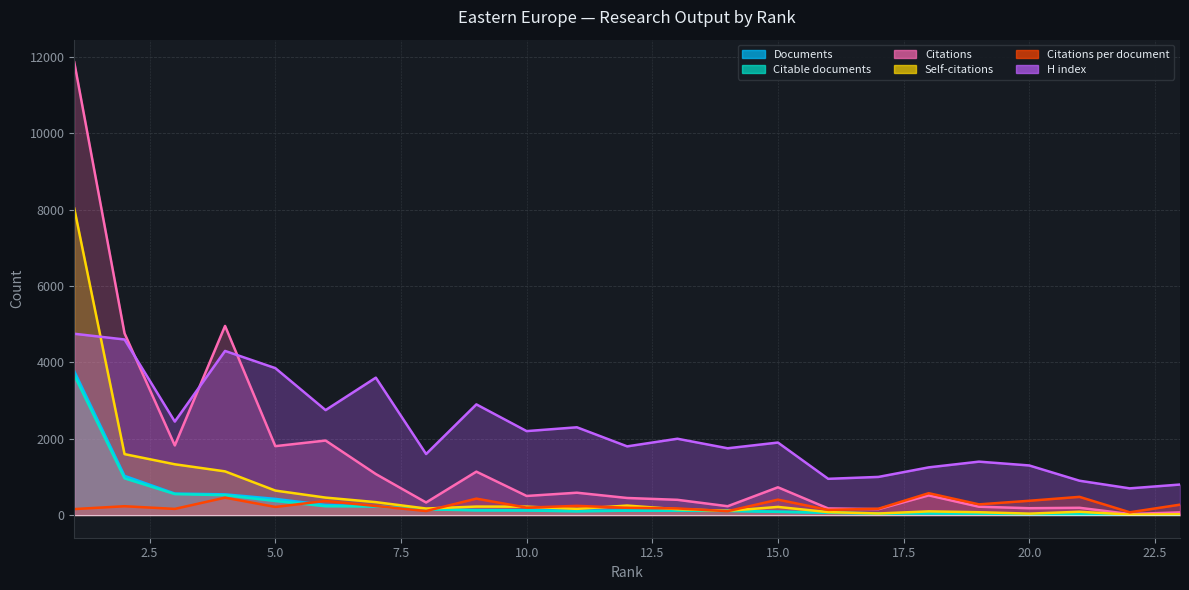

True or false: H index and Citations per document intersect in this chart.

False